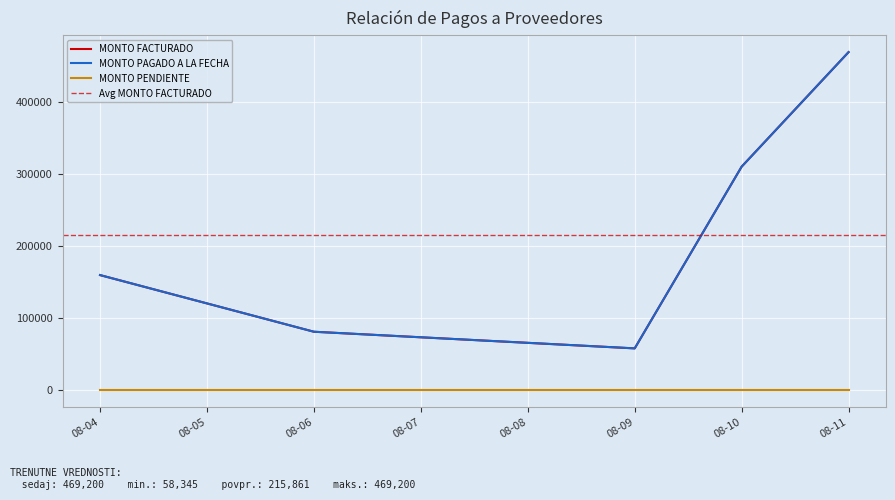

True or false: MONTO PAGADO A LA FECHA and MONTO FACTURADO intersect in this chart.

False